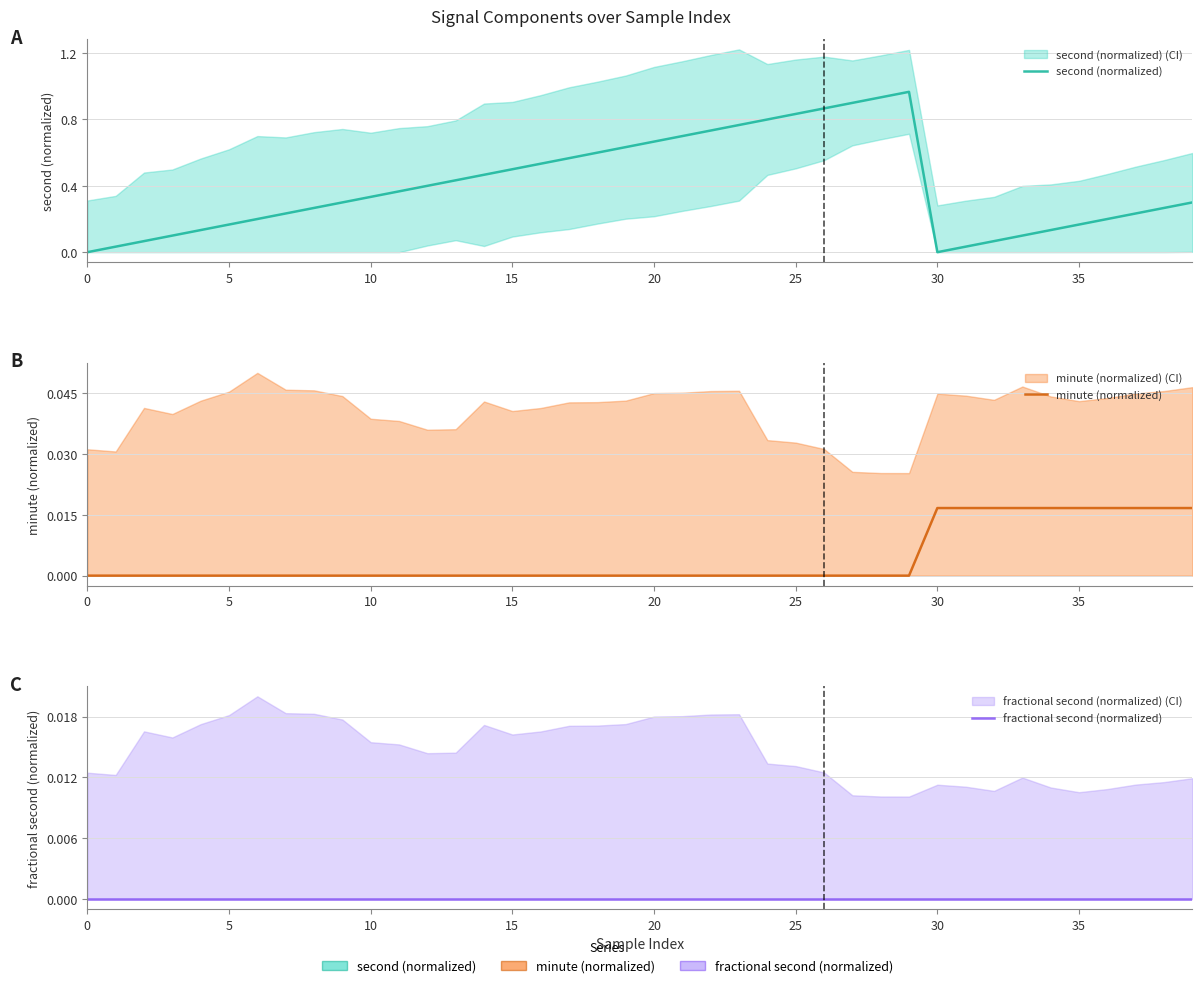

Rank the series at 13 from lowest to highest value.

minute (normalized), fractional second (normalized), second (normalized)